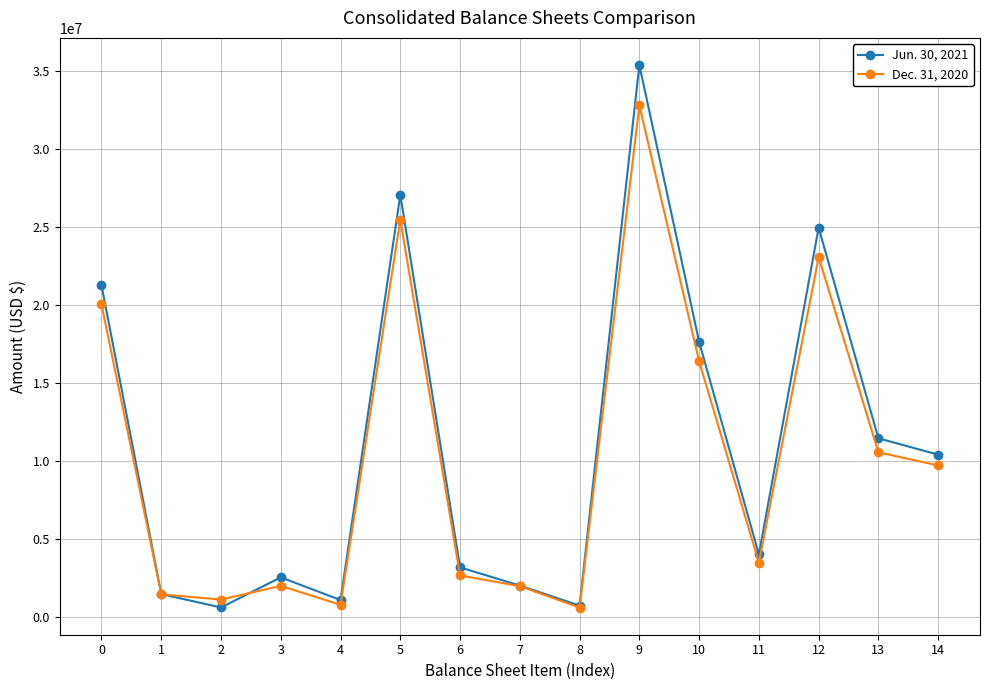

Where is the first local minimum for Jun. 30, 2021?

2